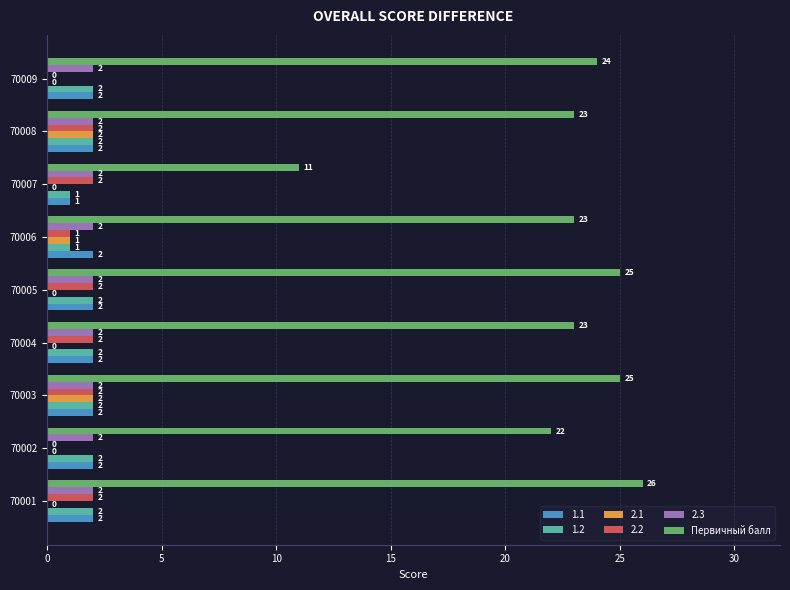

The Первичный балл series shows 41 at 70006. True or false?

False